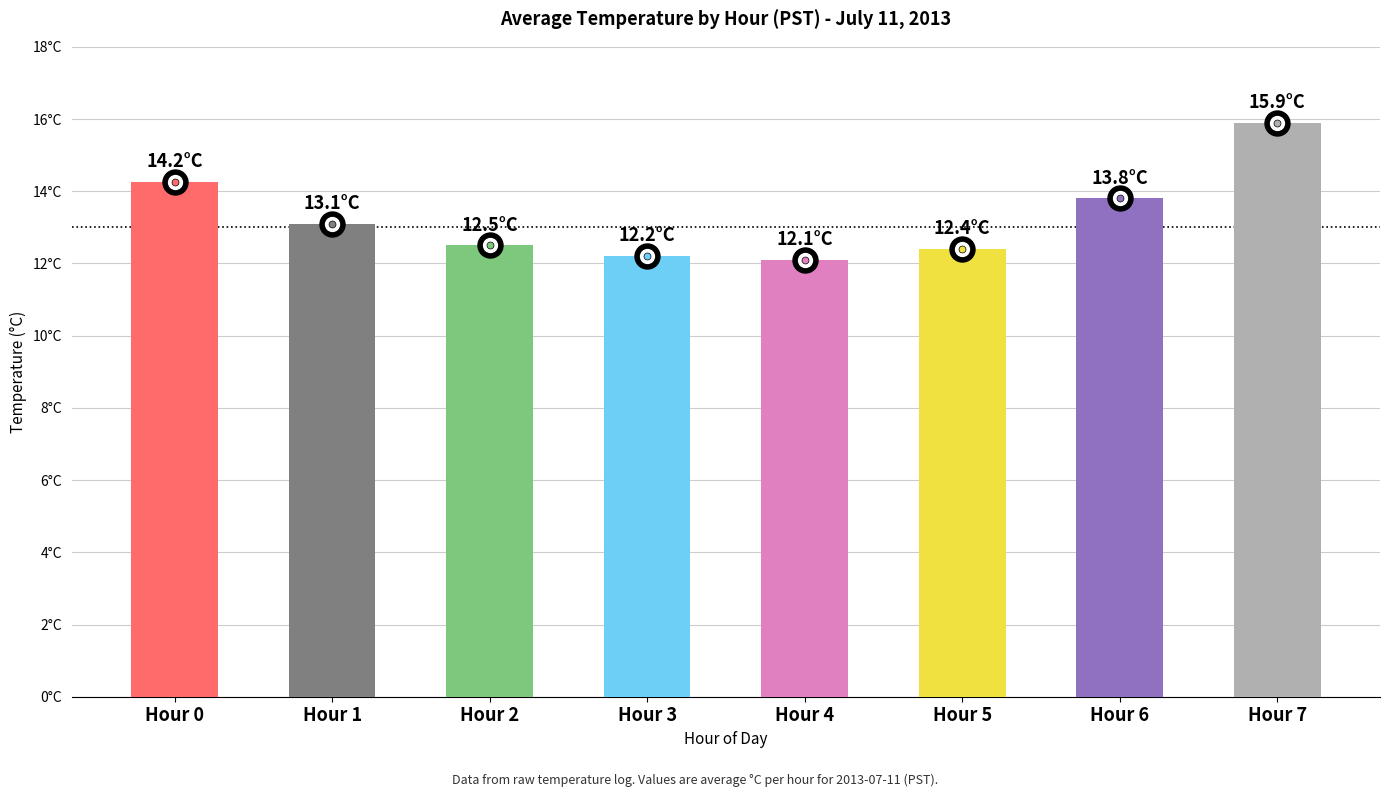

Reading left to right, list all the values displayed in this chart.

Hour 0=14.2	Hour 1=13.1	Hour 2=12.5	Hour 3=12.2	Hour 4=12.1	Hour 5=12.4	Hour 6=13.8	Hour 7=15.9